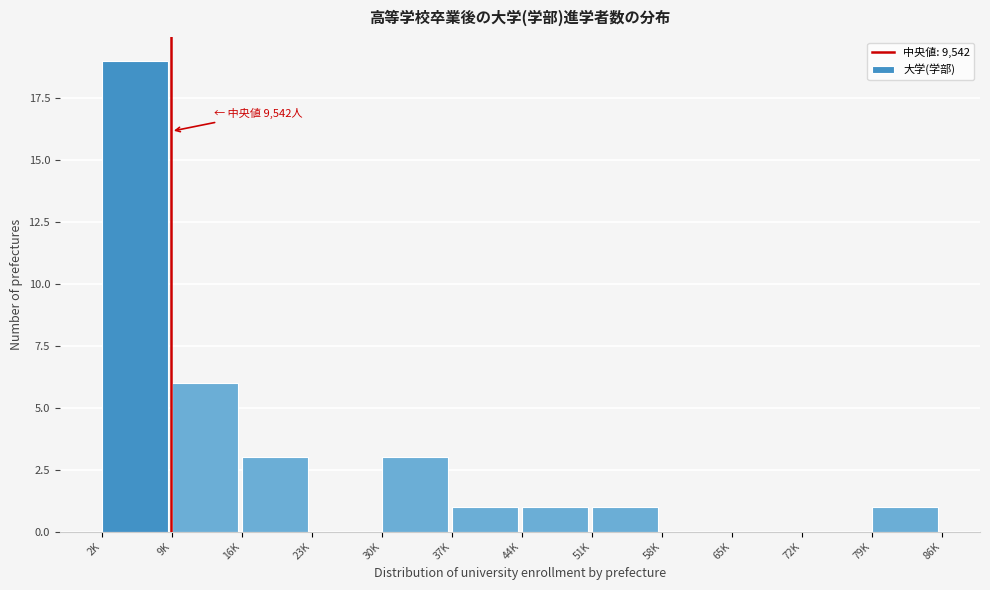

Reading left to right, list all the values displayed in this chart.

2K=19	9K=6	16K=3	23K=0	30K=3	37K=1	44K=1	51K=1	58K=0	65K=0	72K=0	79K=1